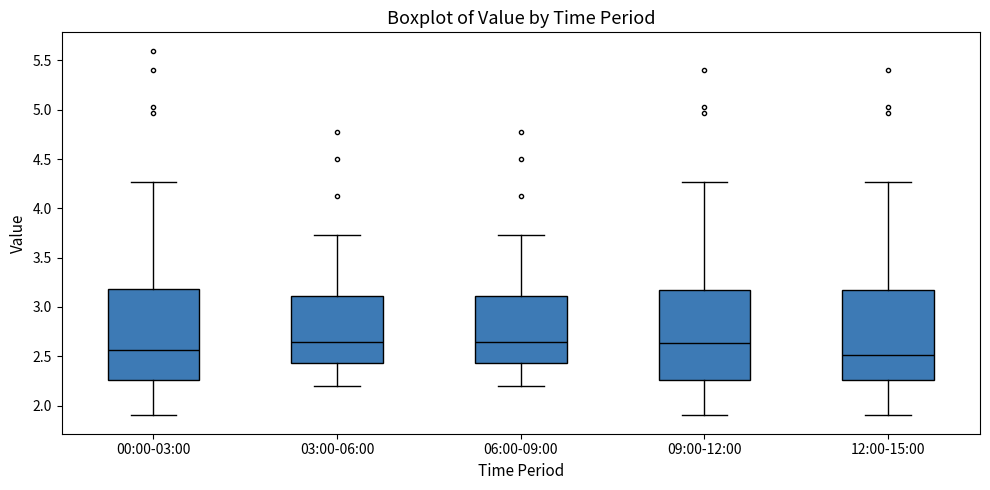

Reading left to right, read every box against the y-axis: the position of its median line, the range the box covers, and the ends of its whiskers. The values are not printed on the chart, so give them approximately, as read against the axis.

00:00-03:00: median 2.55, box 2.25 to 3.20, whiskers 1.90 to 4.25
03:00-06:00: median 2.65, box 2.45 to 3.10, whiskers 2.20 to 3.75
06:00-09:00: median 2.65, box 2.45 to 3.10, whiskers 2.20 to 3.75
09:00-12:00: median 2.65, box 2.25 to 3.15, whiskers 1.90 to 4.25
12:00-15:00: median 2.50, box 2.25 to 3.15, whiskers 1.90 to 4.25